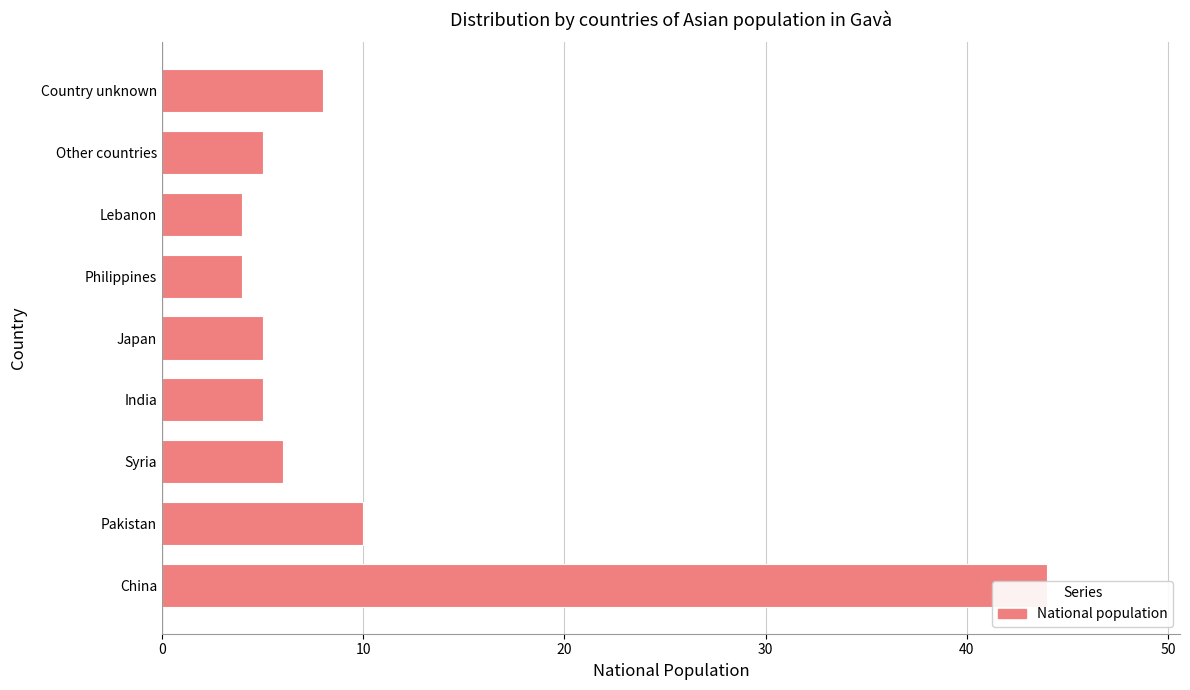

The value at Lebanon is 7. True or false?

False